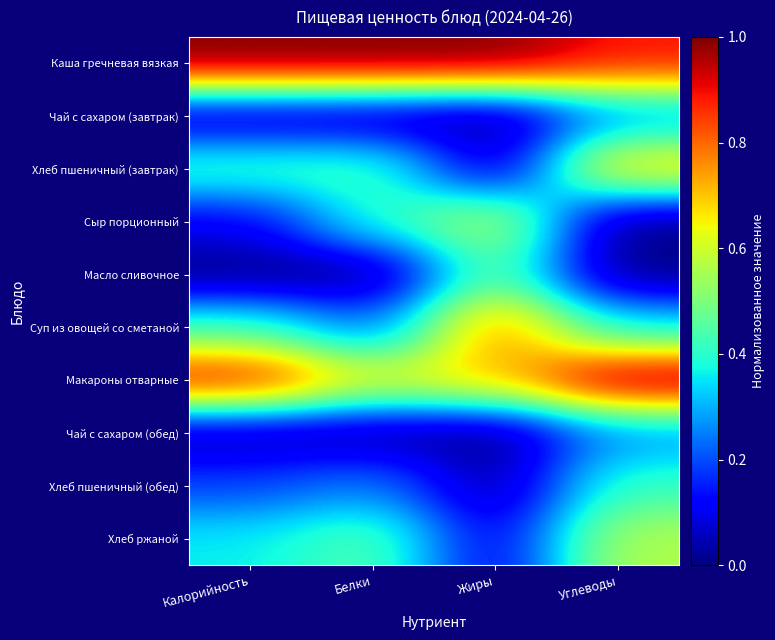

What is the total value across all series at Жиры?

3.7